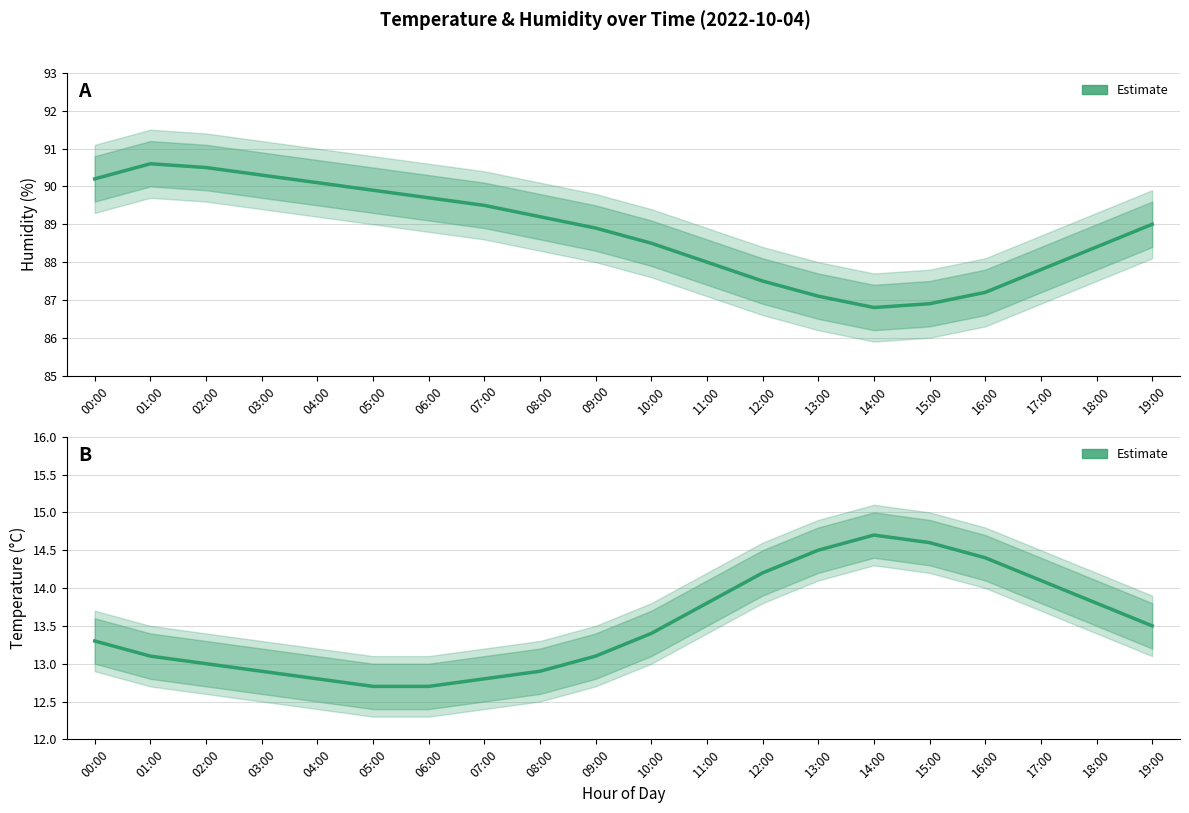

How many values in the Temperature (Estimate) series exceed 13?

13